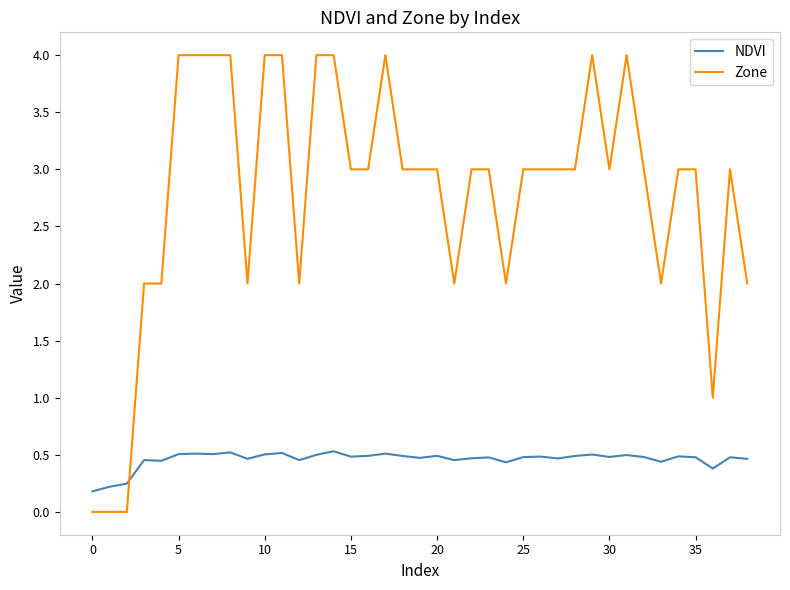

True or false: Zone and NDVI cross at least once.

True